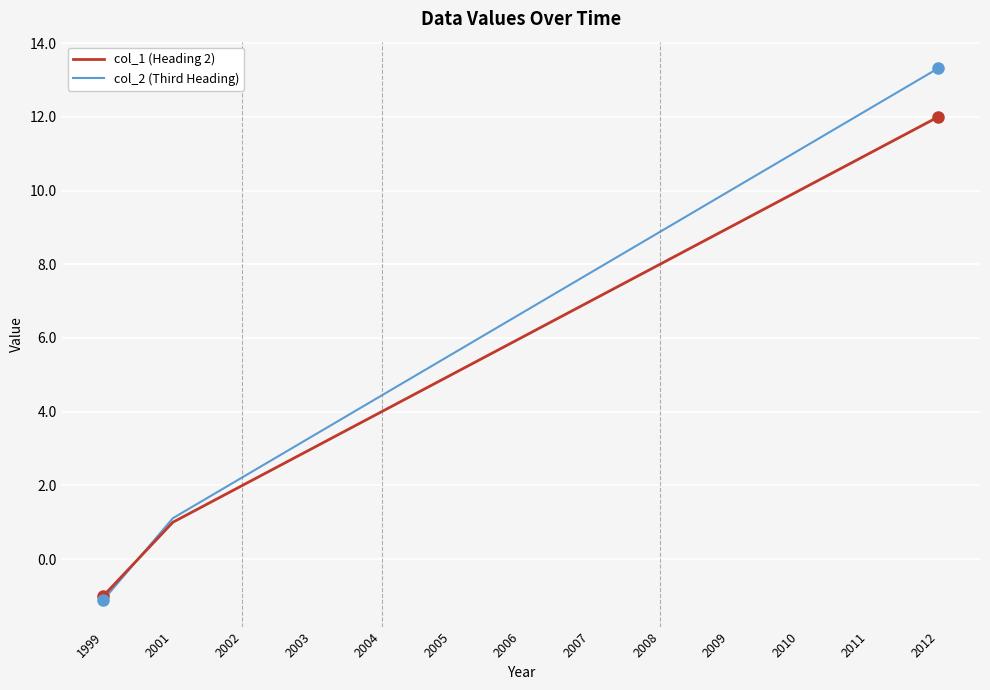

What is the total value across all series at 2005?

10.6